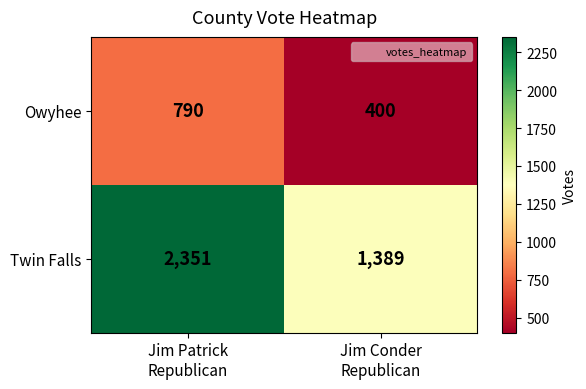

Which series has the largest total across all categories?

Twin Falls